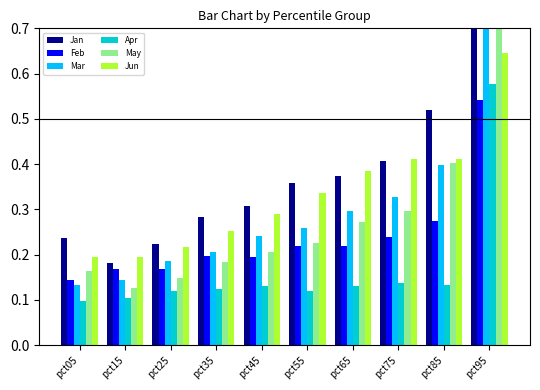

What is the highest value of the Feb series?

0.5